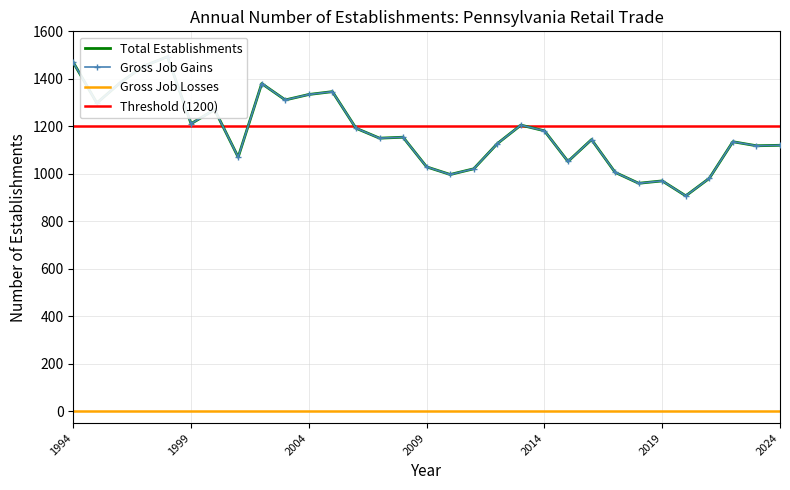

What is the total value across all series at 2005?

2692